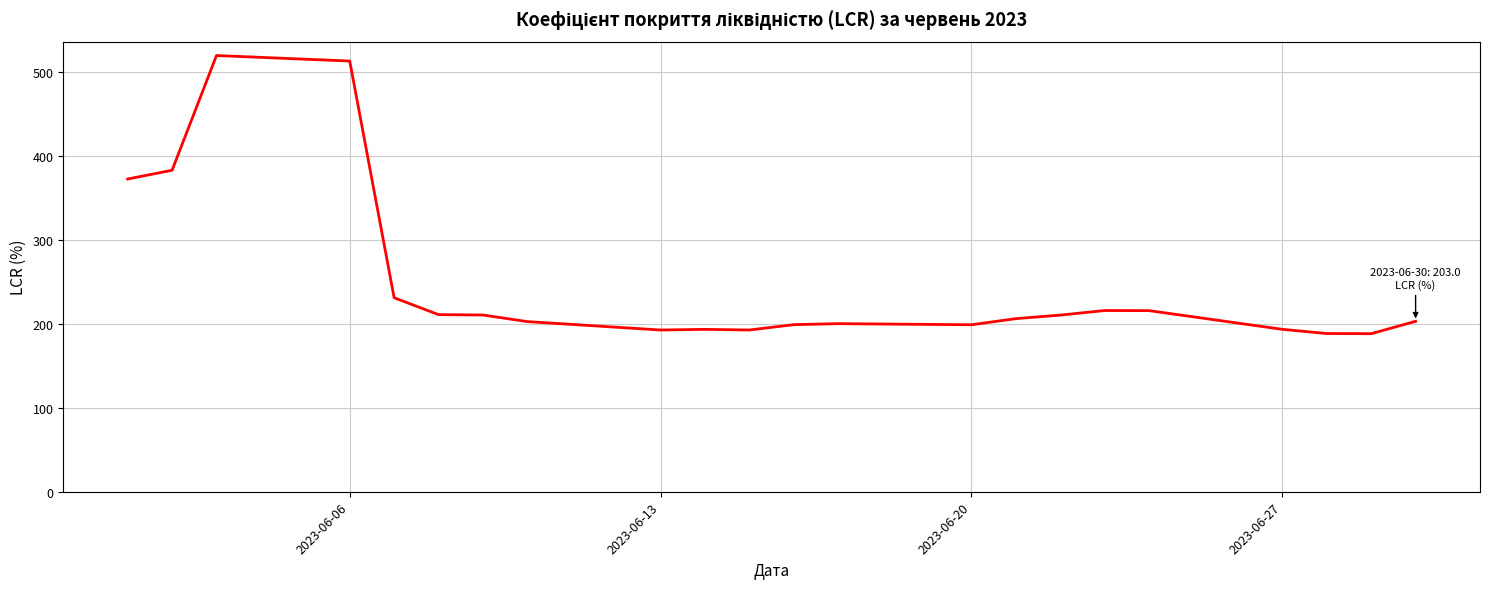

What is the average value?

247.4